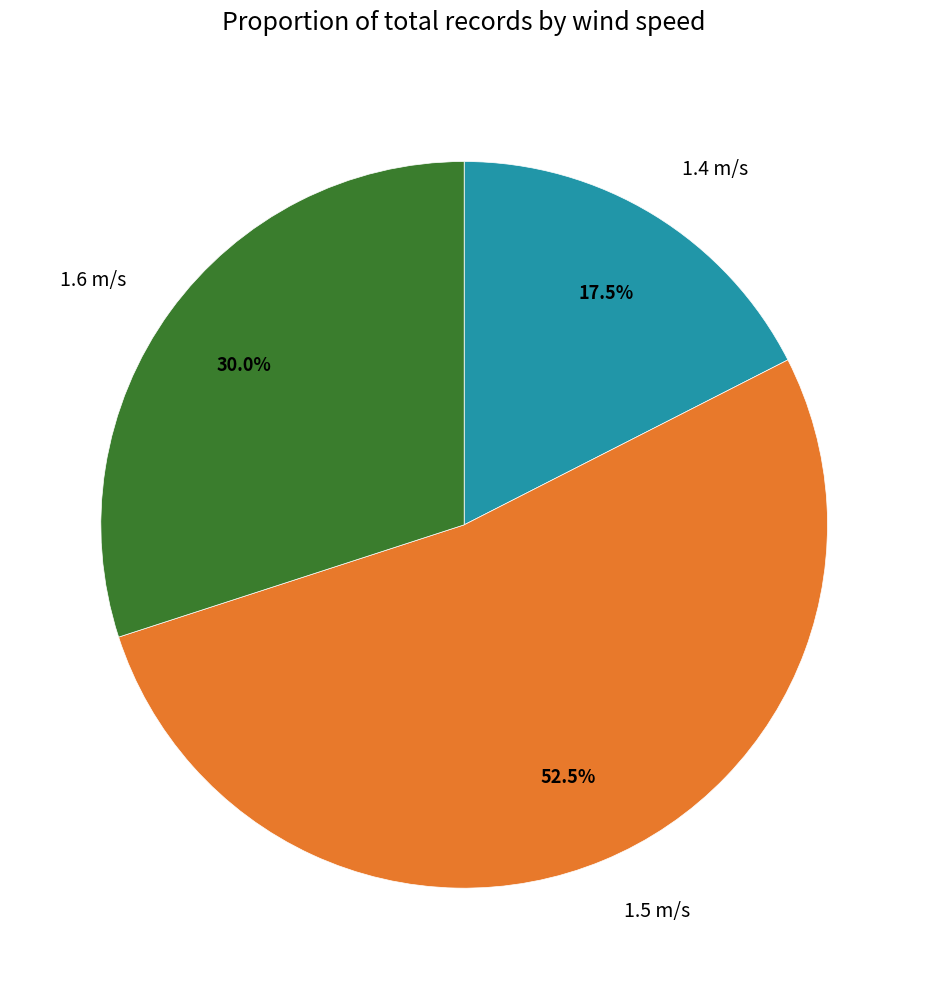

Does any single category account for the majority?

Yes